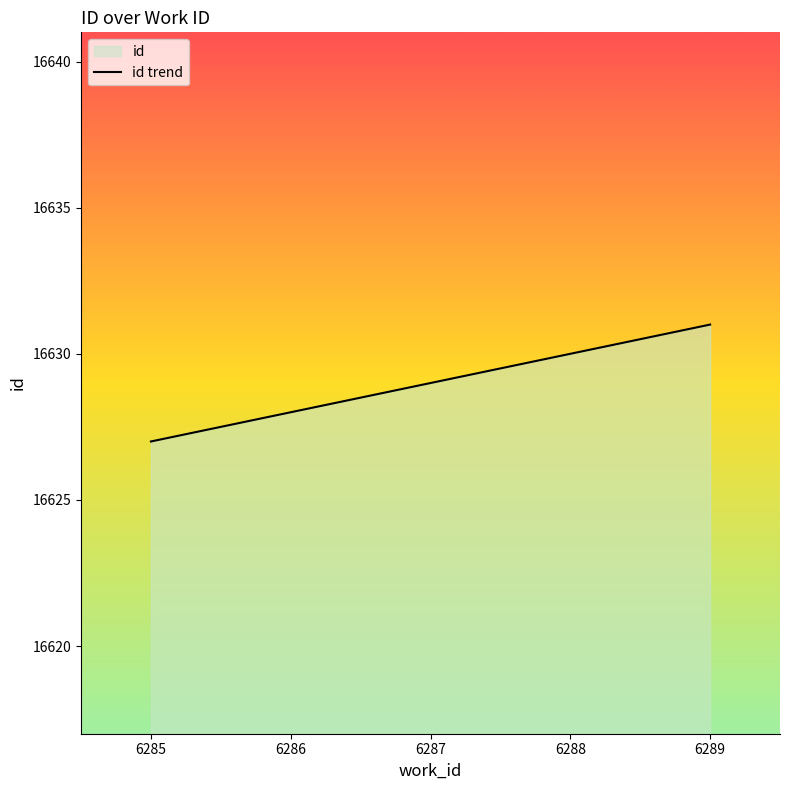

Count the number of data series in this chart.

1